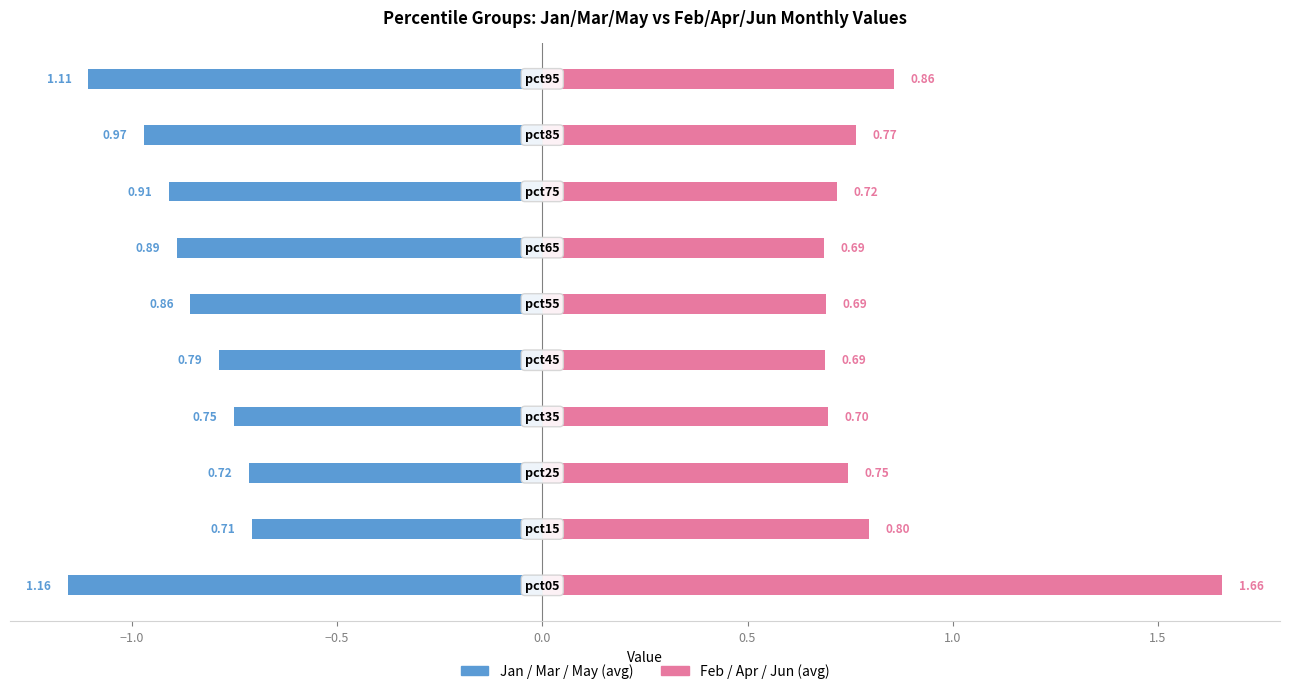

What is the value of the Jan / Mar / May (avg) bar at the 7th from the left?

-0.9